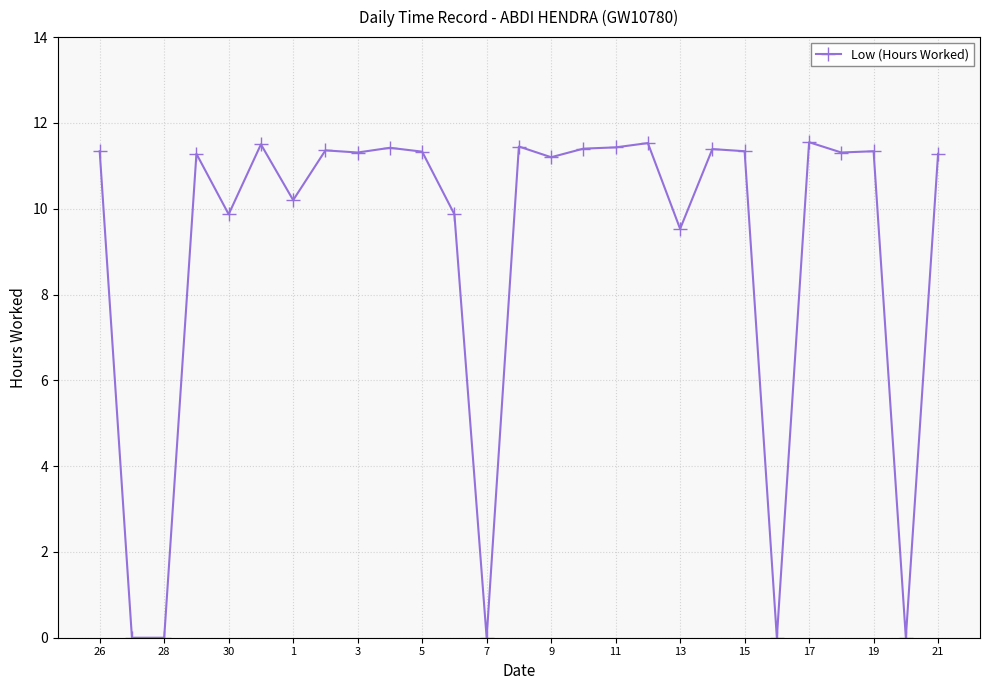

What is the sum of all values?

244.2